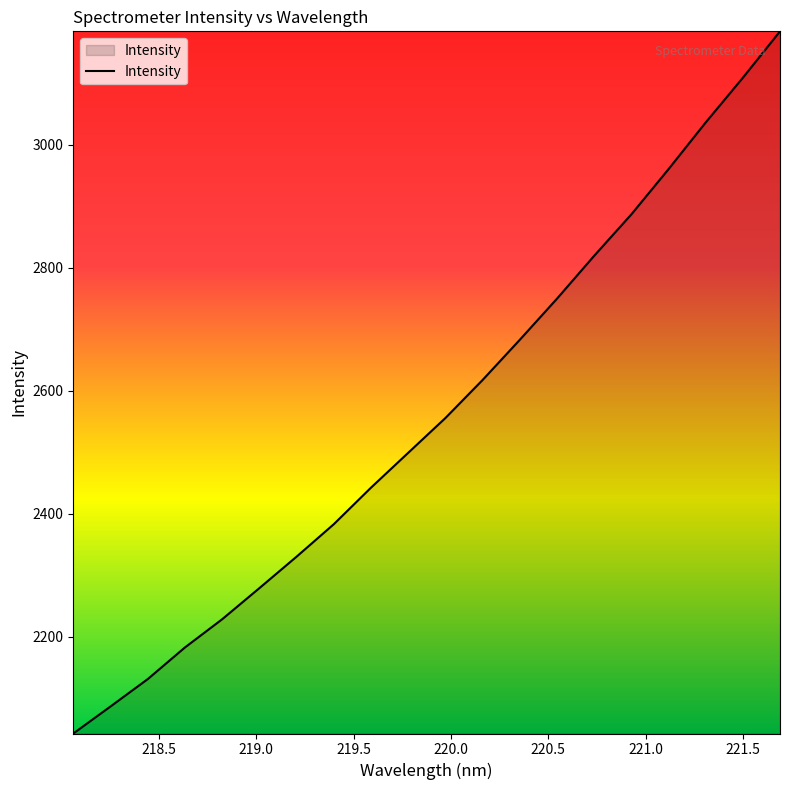

What is the difference between the maximum and minimum values?

1141.2